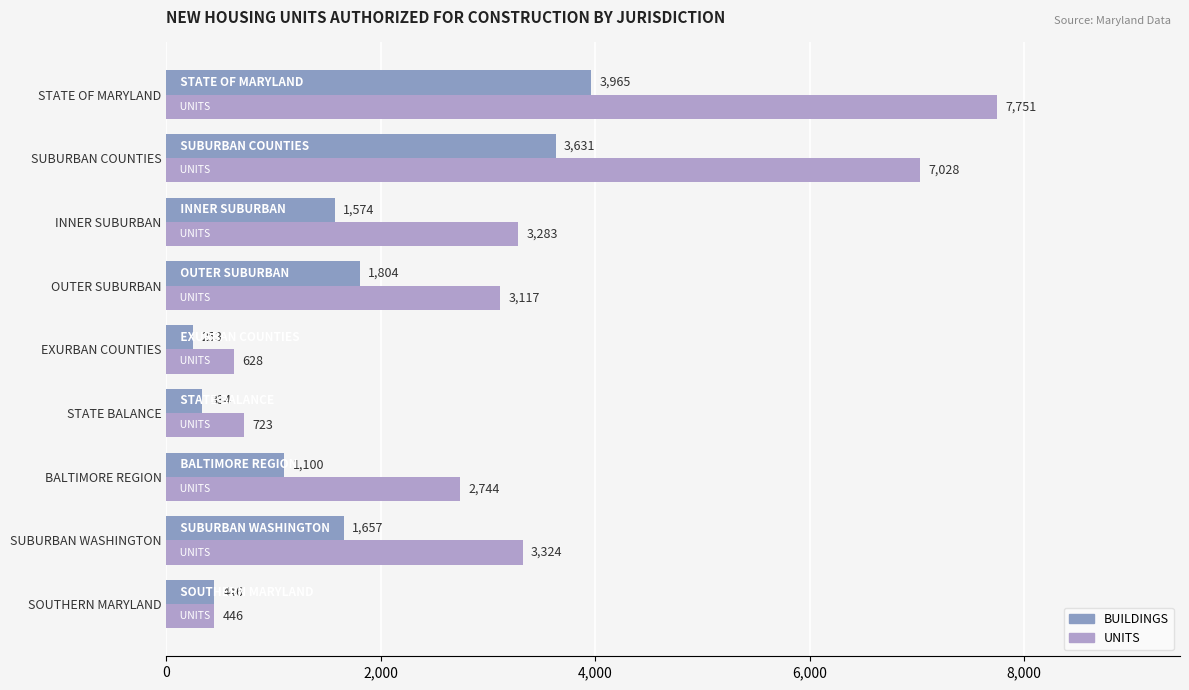

Rank the categories by UNITS value from lowest to highest.

SOUTHERN MARYLAND, EXURBAN COUNTIES, STATE BALANCE, BALTIMORE REGION, OUTER SUBURBAN, INNER SUBURBAN, SUBURBAN WASHINGTON, SUBURBAN COUNTIES, STATE OF MARYLAND